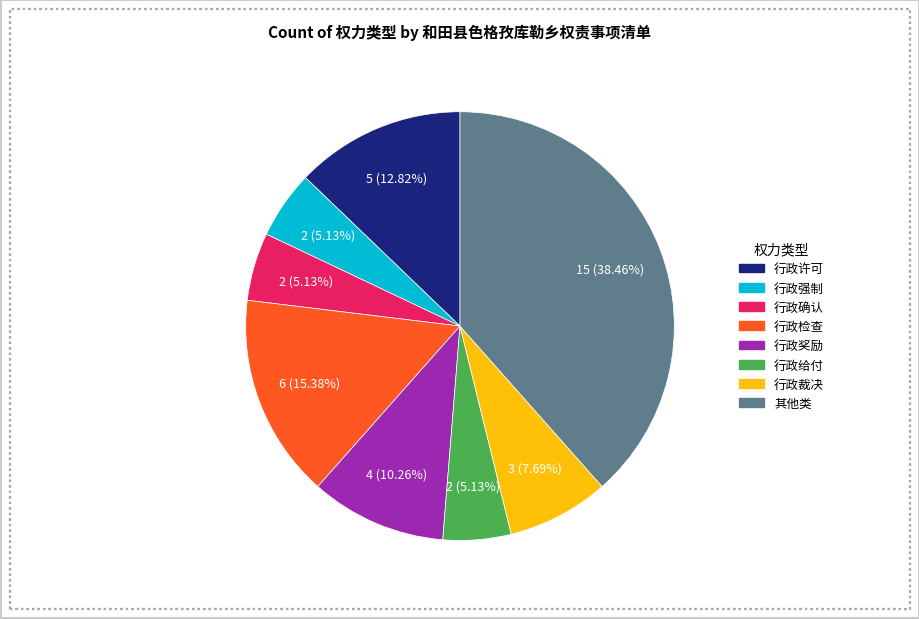

The 行政许可 slice represents 22% of the pie. True or false?

False